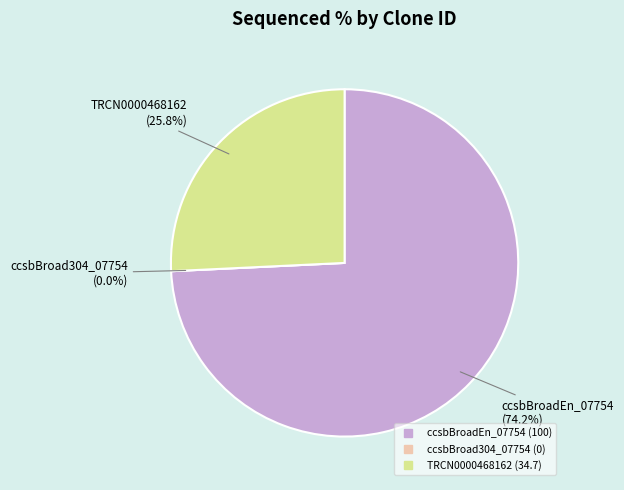

Does ccsbBroadEn_07754 account for over 50% of the chart?

Yes